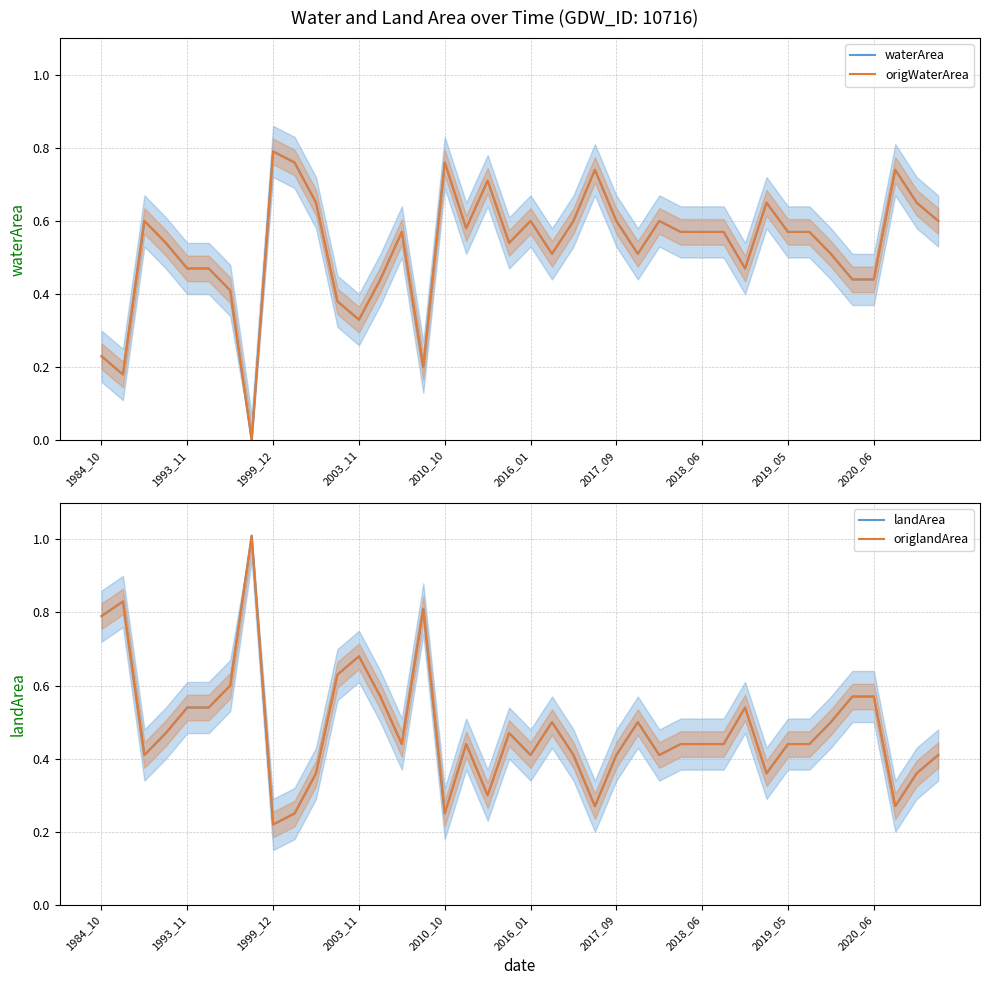

Count the waterArea values in the range 0 to 1.

40